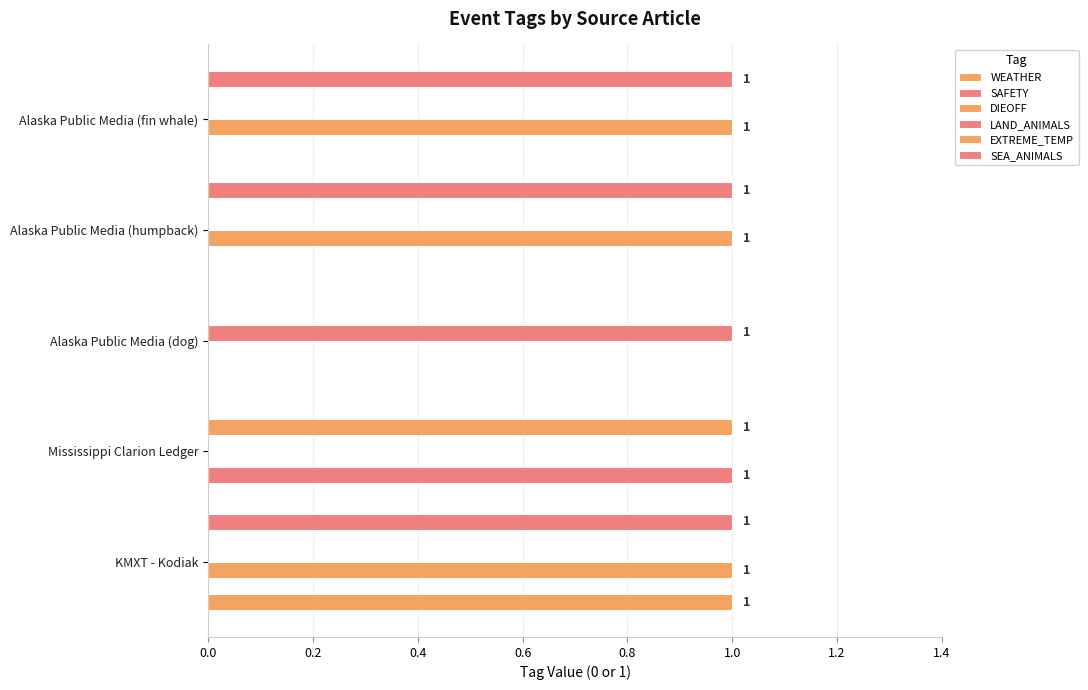

How many series are shown in this chart?

6